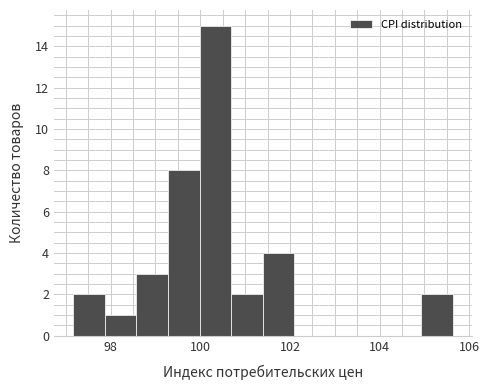

Read against the x-axis, roughly where is the centre of the tallest bar?

100.4